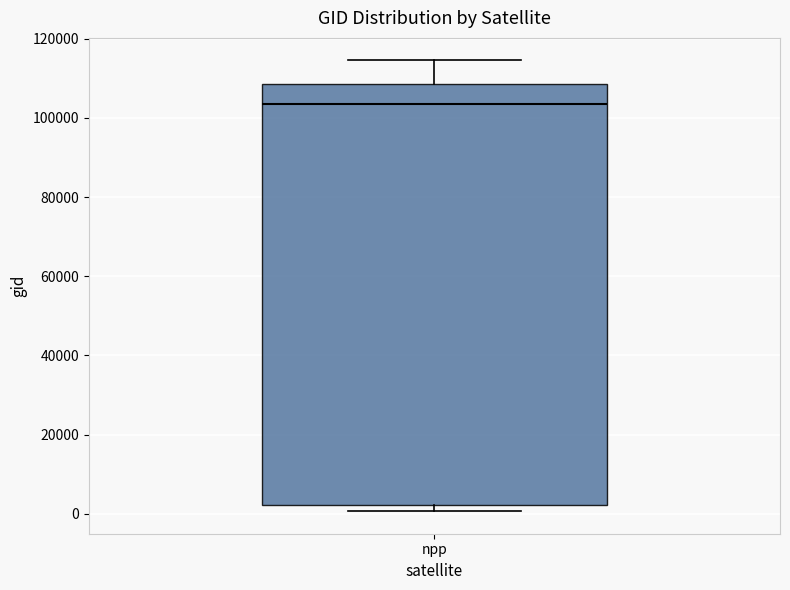

Read this box plot against the y-axis: the position of the median line, the range covered by the box, and the ends of both whiskers. The values are not printed on the chart, so give them approximately, as read against the axis.

median 104000, box 2000 to 108000, whiskers 0 to 114000